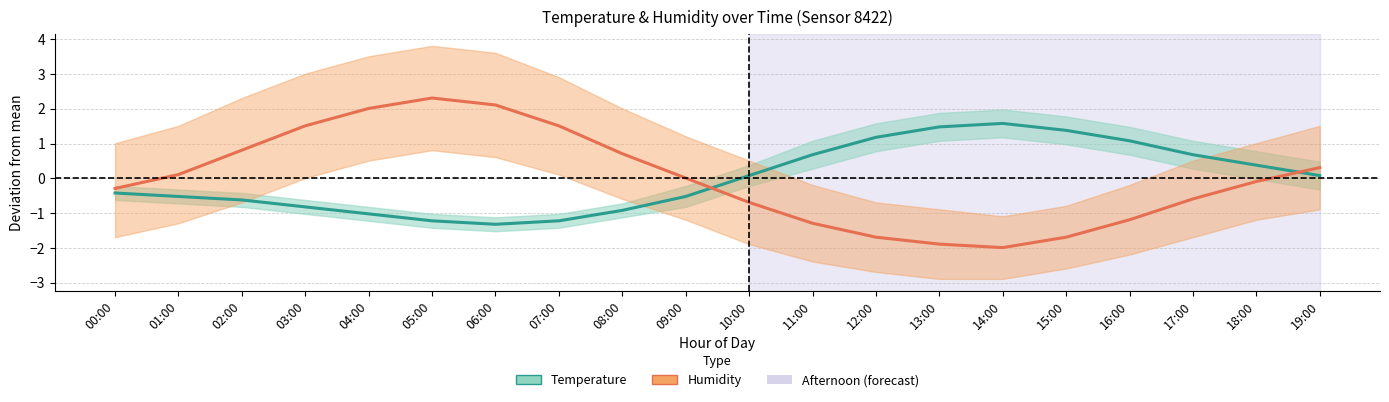

Which has a higher value, 08:00 or 06:00?

08:00